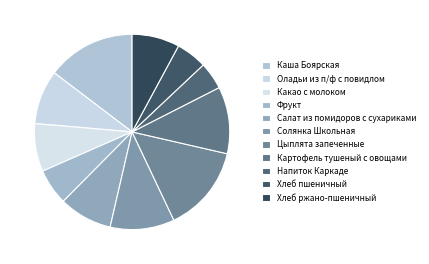

What percentage is the Какао с молоком slice, to the nearest percent?

8%